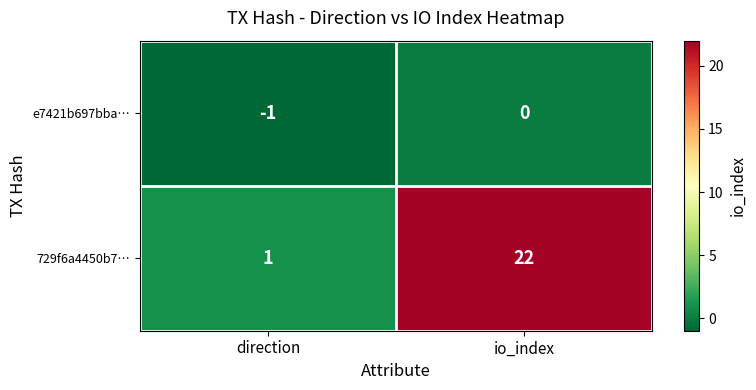

Which label corresponds to the smallest value in the chart?

direction